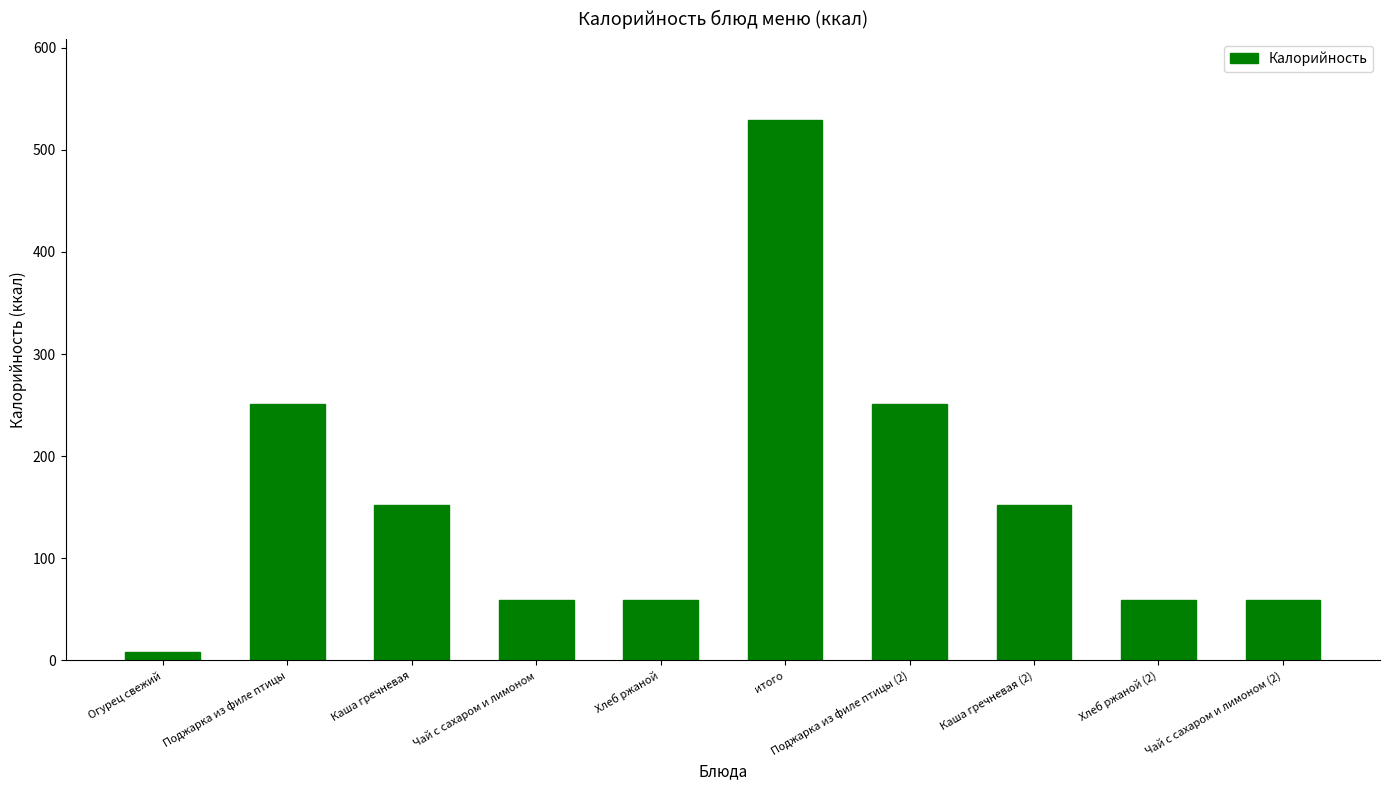

Reading left to right, what are all the values shown in this chart?

8	251	152	59	59	529	251	152	59	59